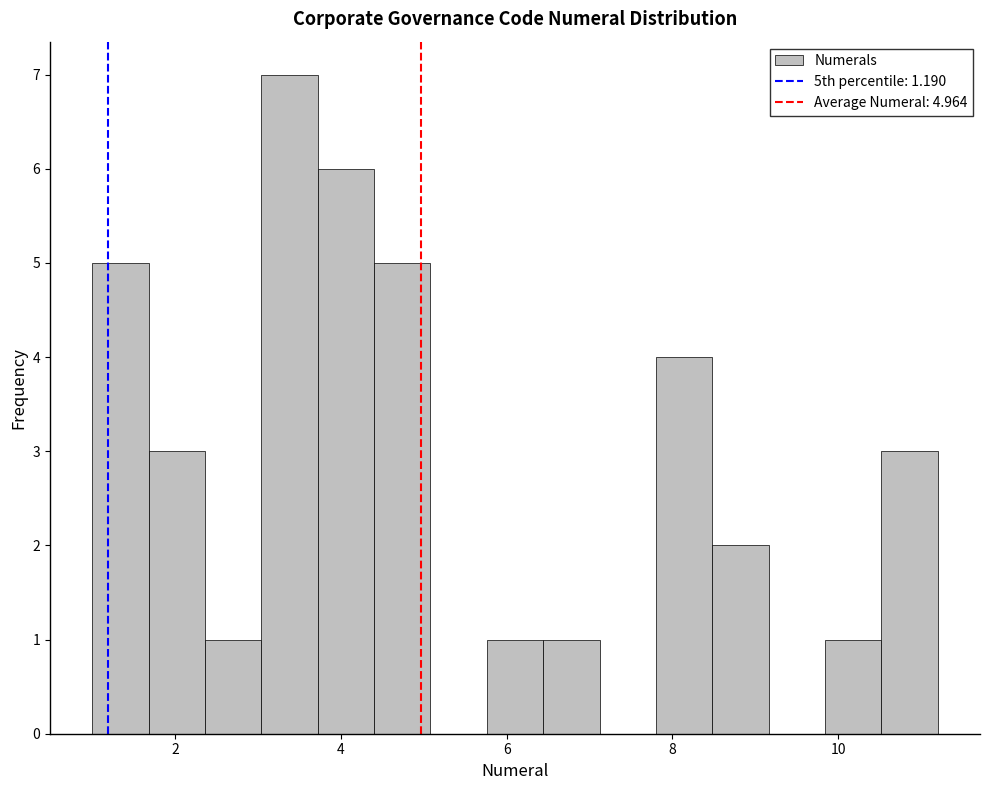

Around what value on the x-axis is the tallest bar? Give the approximate position of its centre, as read against the axis.

3.4